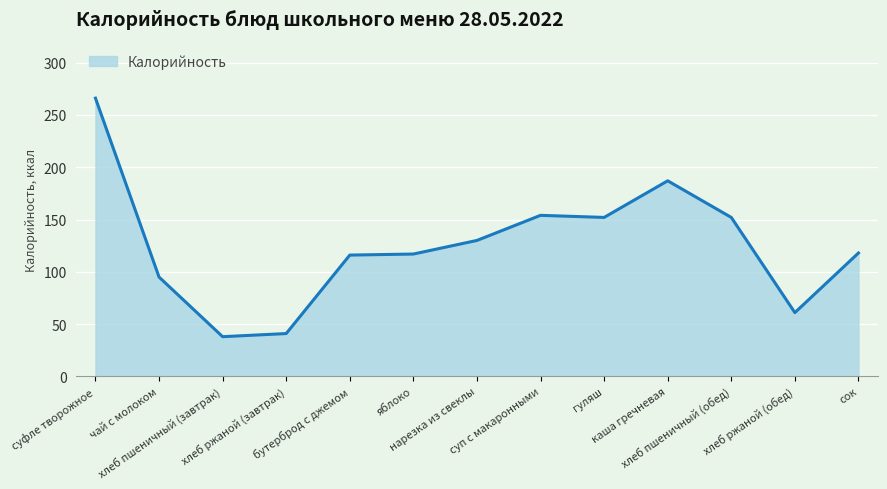

Is it true that the value at суп с макаронными is 154?

True